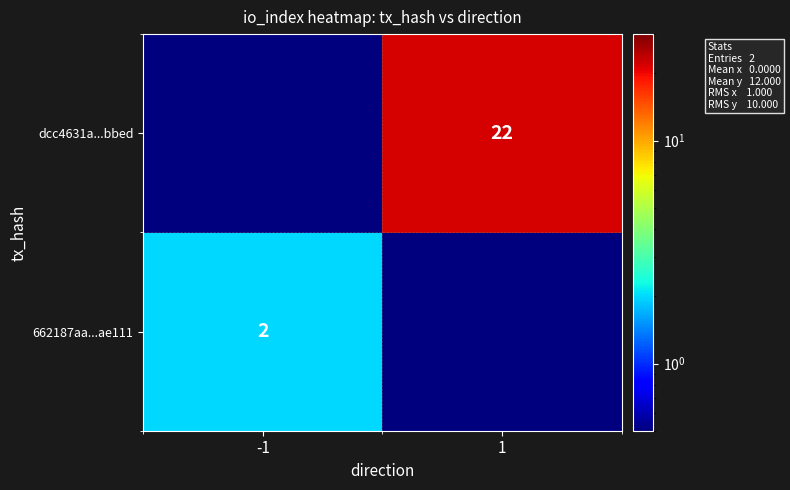

The value of 662187aa...ae111 at -1 is 2.0. True or false?

True